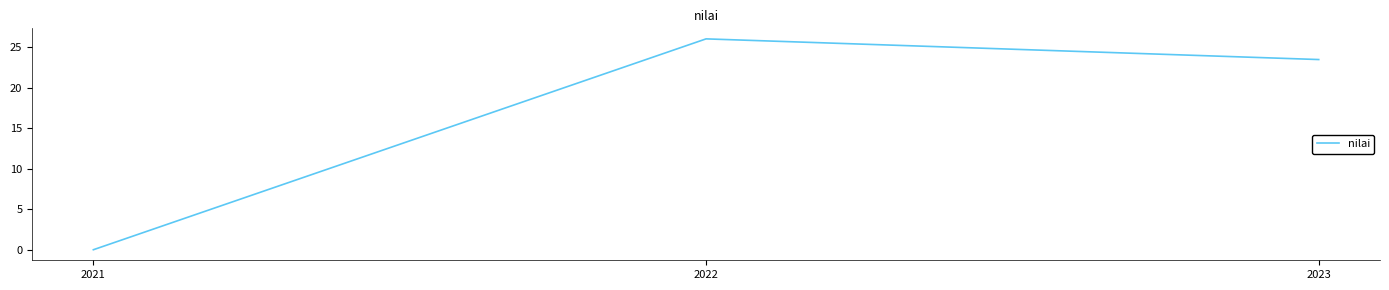

How many distinct data groups are displayed?

1